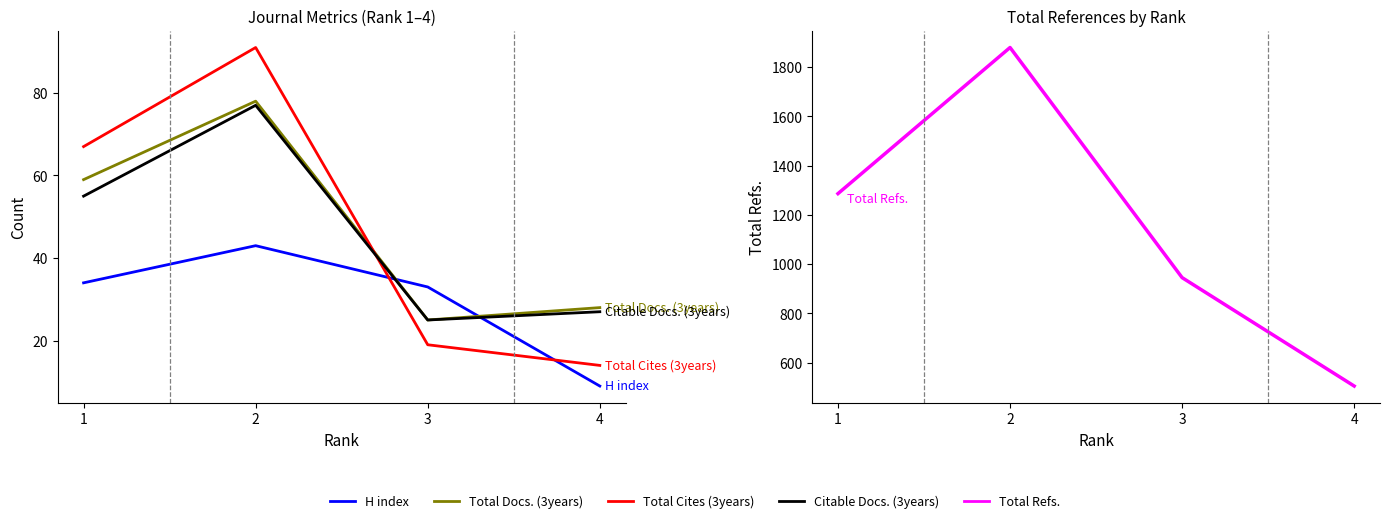

Rank the categories by Citable Docs. (3years) value from highest to lowest.

2, 1, 4, 3